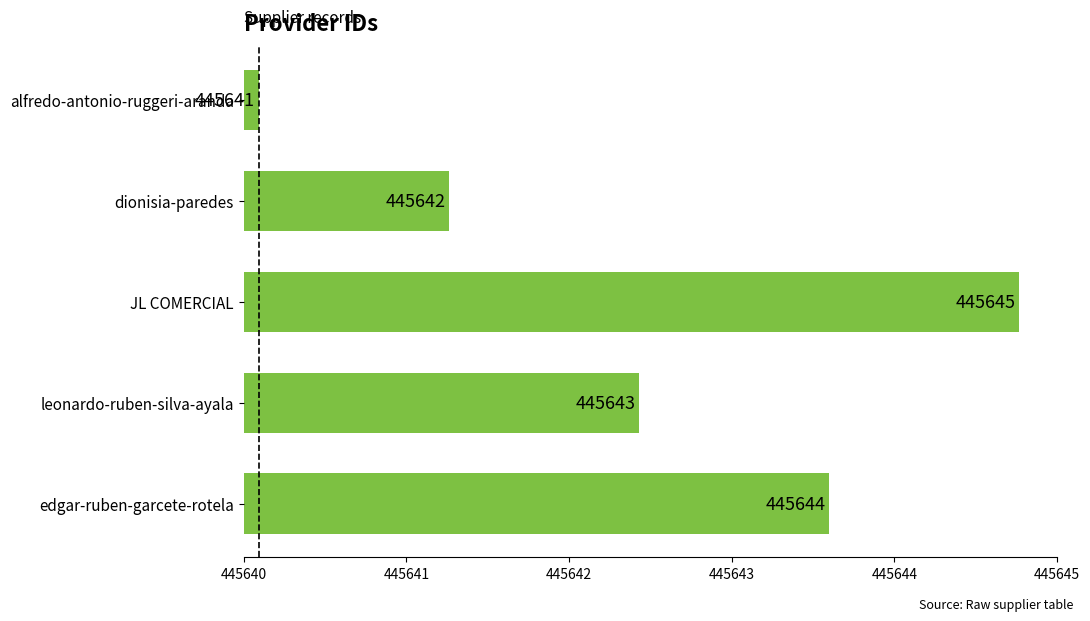

What is the difference between the maximum and minimum values?

4